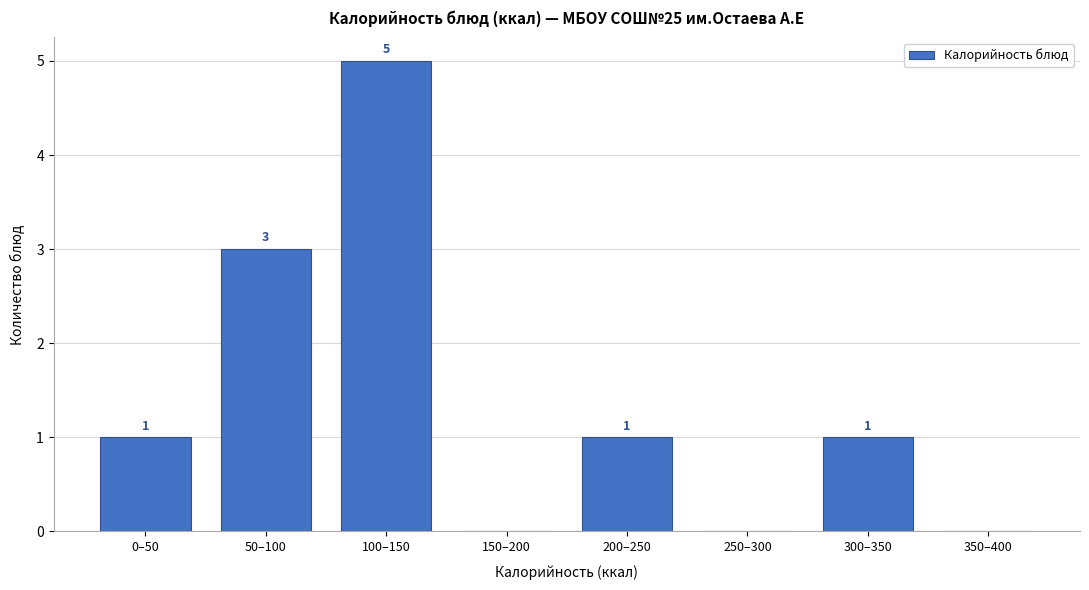

Reading right to left, transcribe all the data shown in this chart.

350–400=0	300–350=1	250–300=0	200–250=1	150–200=0	100–150=5	50–100=3	0–50=1